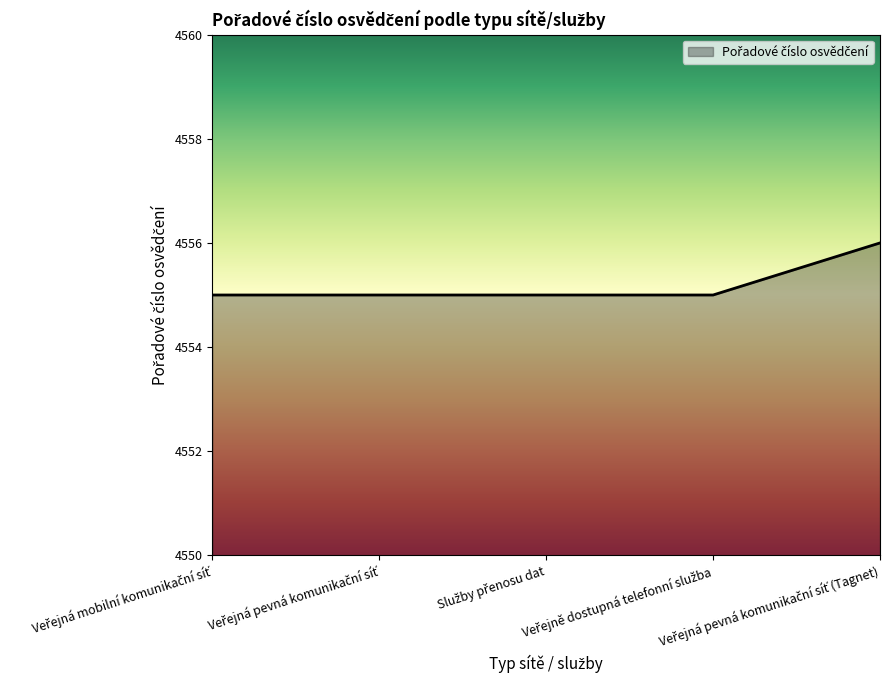

What is the greatest value displayed?

4556